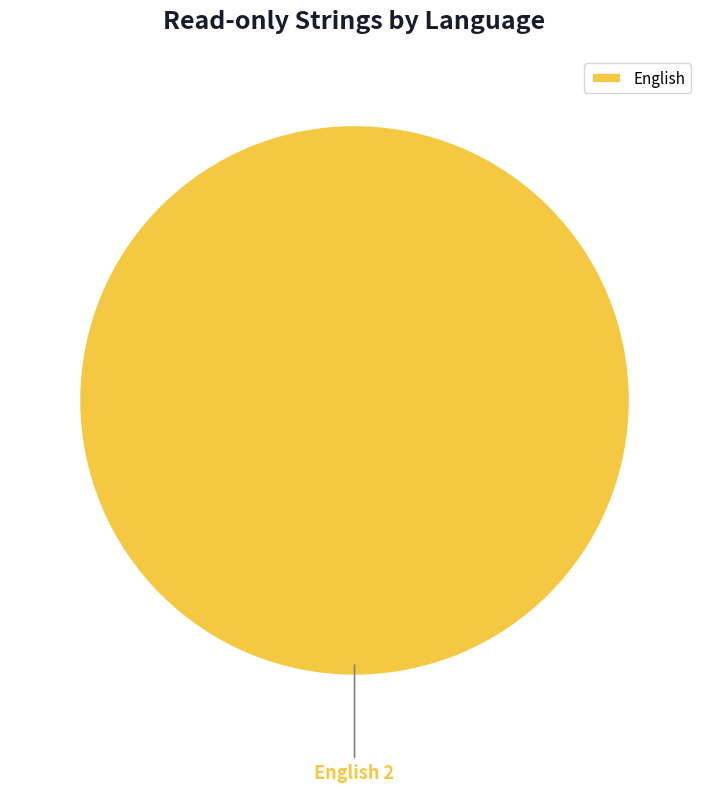

Rank the categories by value from lowest to highest.

English